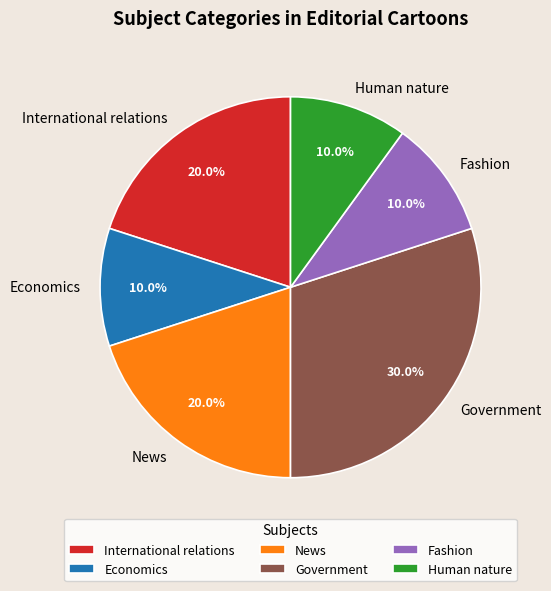

Which category has the biggest portion of the pie?

Government